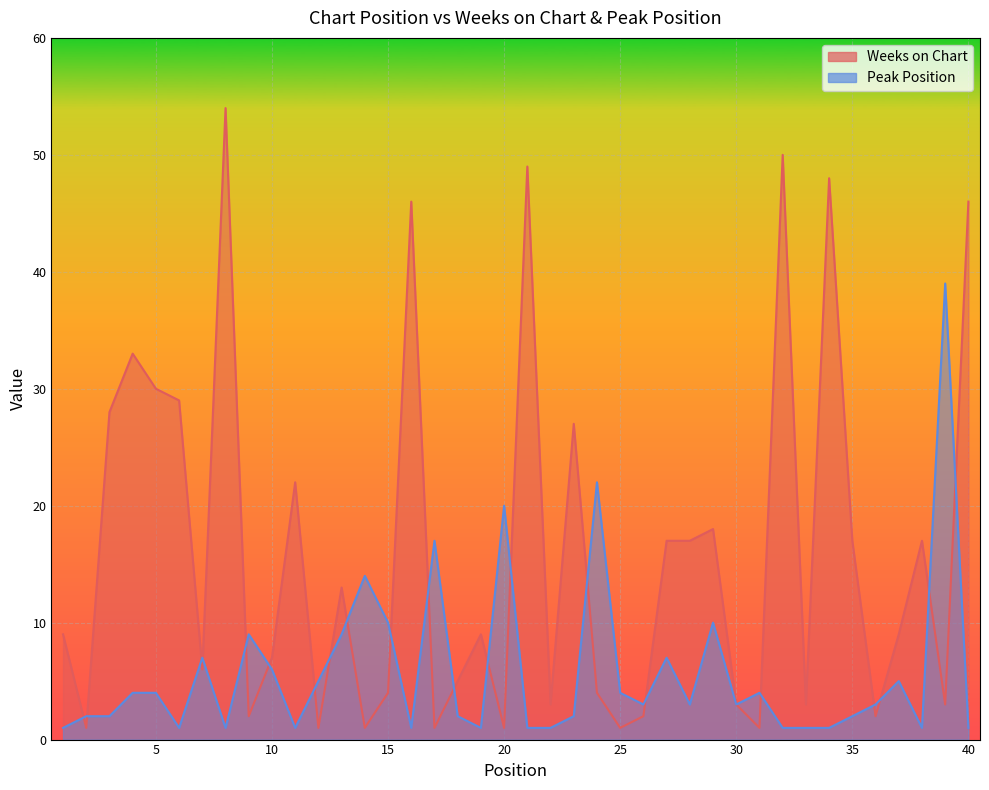

At which label does Peak Position reach its peak?

39